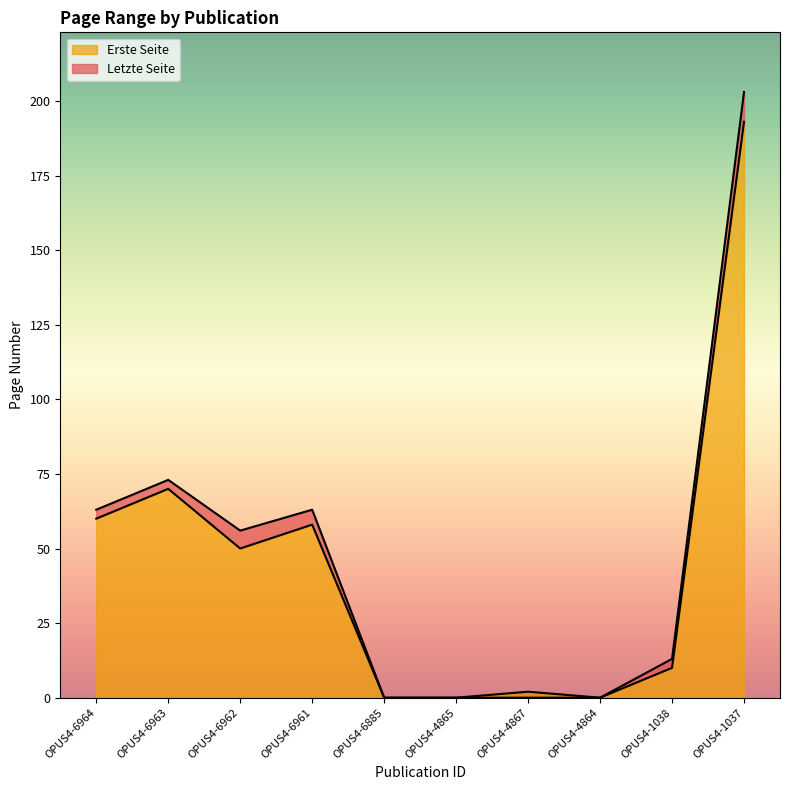

Rank the series by their maximum value, from lowest to highest.

Erste Seite, Letzte Seite